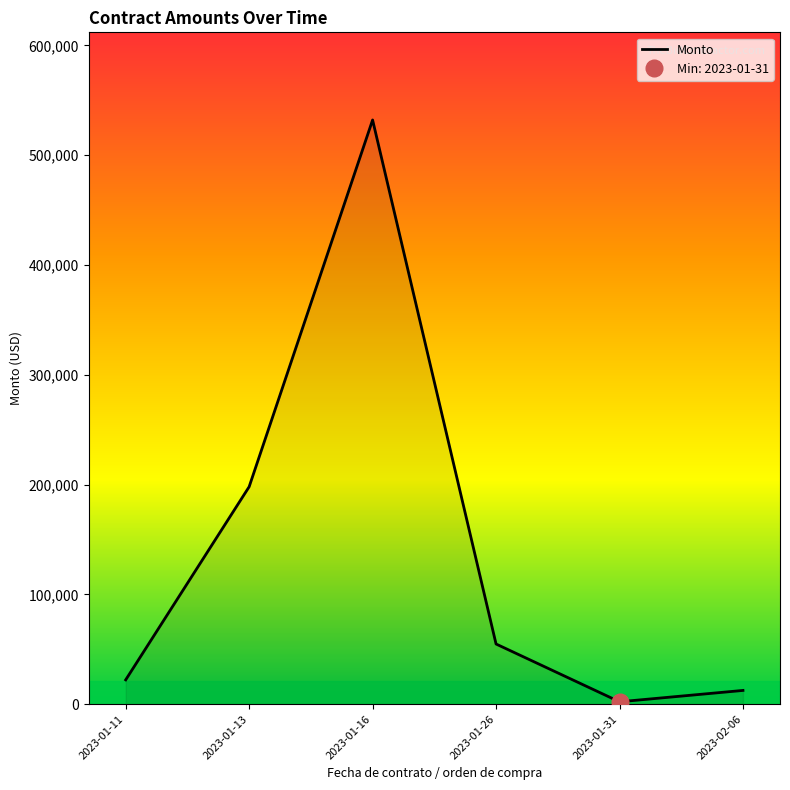

How many categories are shown in the chart?

6